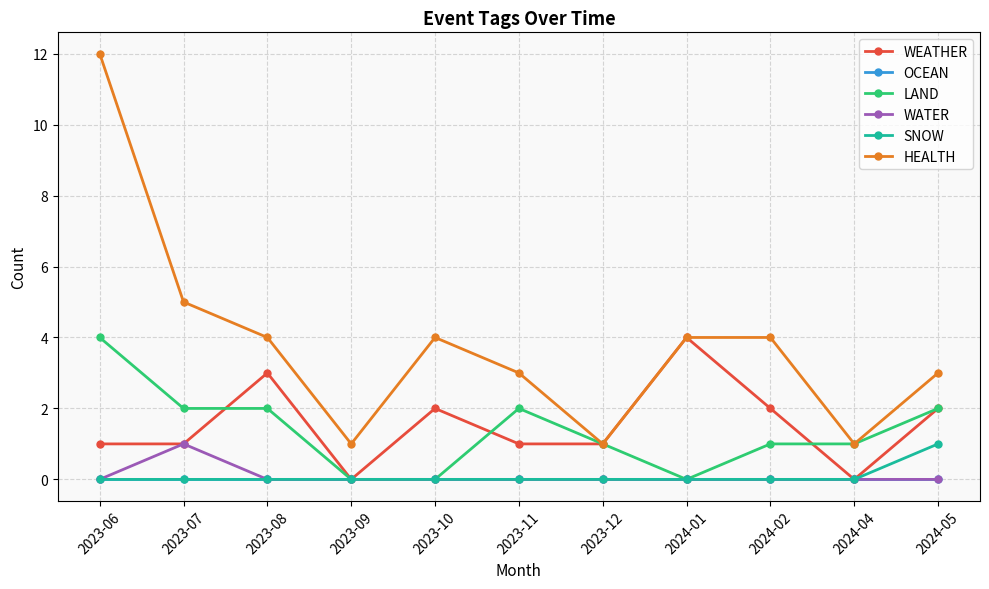

Reading left to right, extract all data points from this chart.

WEATHER: 2023-06=1	2023-07=1	2023-08=3	2023-09=0	2023-10=2	2023-11=1	2023-12=1	2024-01=4	2024-02=2	2024-04=0	2024-05=2
OCEAN: 2023-06=0	2023-07=0	2023-08=0	2023-09=0	2023-10=0	2023-11=0	2023-12=0	2024-01=0	2024-02=0	2024-04=0	2024-05=0
LAND: 2023-06=4	2023-07=2	2023-08=2	2023-09=0	2023-10=0	2023-11=2	2023-12=1	2024-01=0	2024-02=1	2024-04=1	2024-05=2
WATER: 2023-06=0	2023-07=1	2023-08=0	2023-09=0	2023-10=0	2023-11=0	2023-12=0	2024-01=0	2024-02=0	2024-04=0	2024-05=0
SNOW: 2023-06=0	2023-07=0	2023-08=0	2023-09=0	2023-10=0	2023-11=0	2023-12=0	2024-01=0	2024-02=0	2024-04=0	2024-05=1
HEALTH: 2023-06=12	2023-07=5	2023-08=4	2023-09=1	2023-10=4	2023-11=3	2023-12=1	2024-01=4	2024-02=4	2024-04=1	2024-05=3